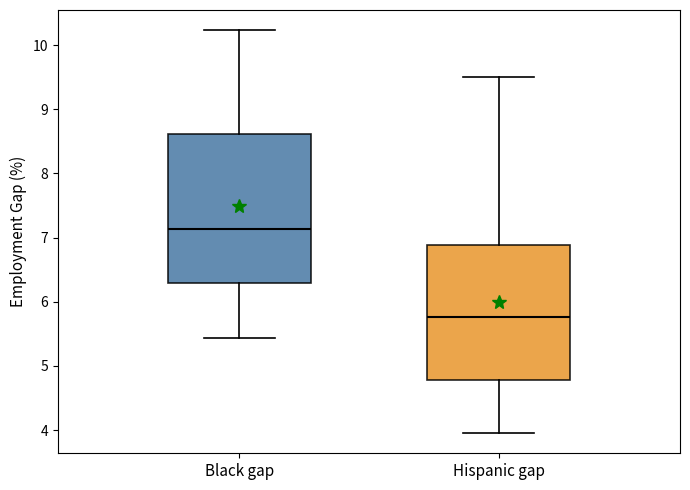

Reading left to right, transcribe this box plot: for each box, give where its median line is, the range the box spans, and where its two whiskers end, as read against the y-axis. The values are not printed on the chart, so give them approximately, as read against the axis.

Black gap: median 7.1, box 6.3 to 8.6, whiskers 5.4 to 10.2
Hispanic gap: median 5.8, box 4.8 to 6.9, whiskers 4.0 to 9.5